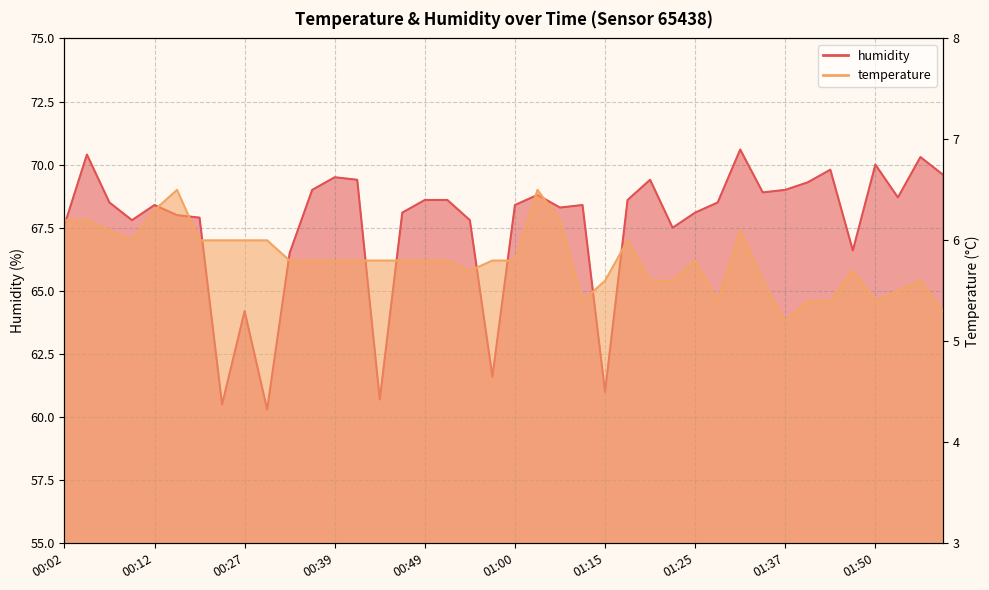

What is the label of the 25th point from the left?

01:15